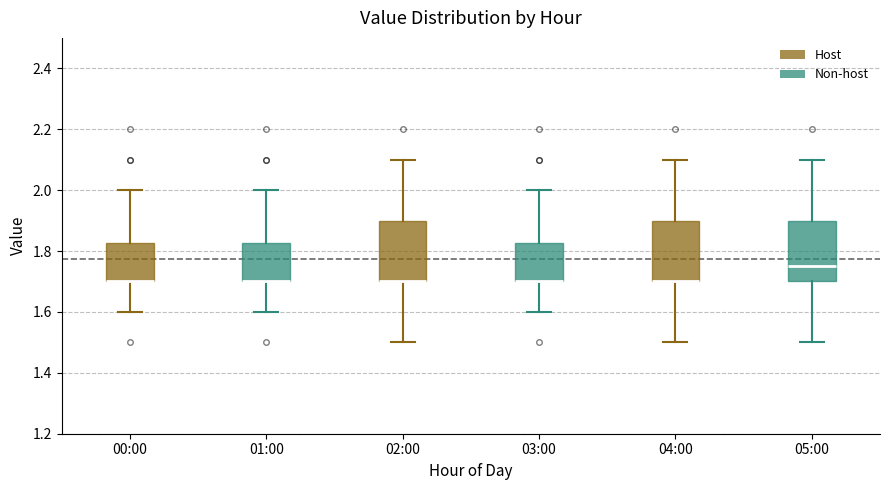

Where does the lower whisker of the box for 04:00 end on the y-axis? The values are not printed on the chart, so give them approximately, as read against the axis.

1.50